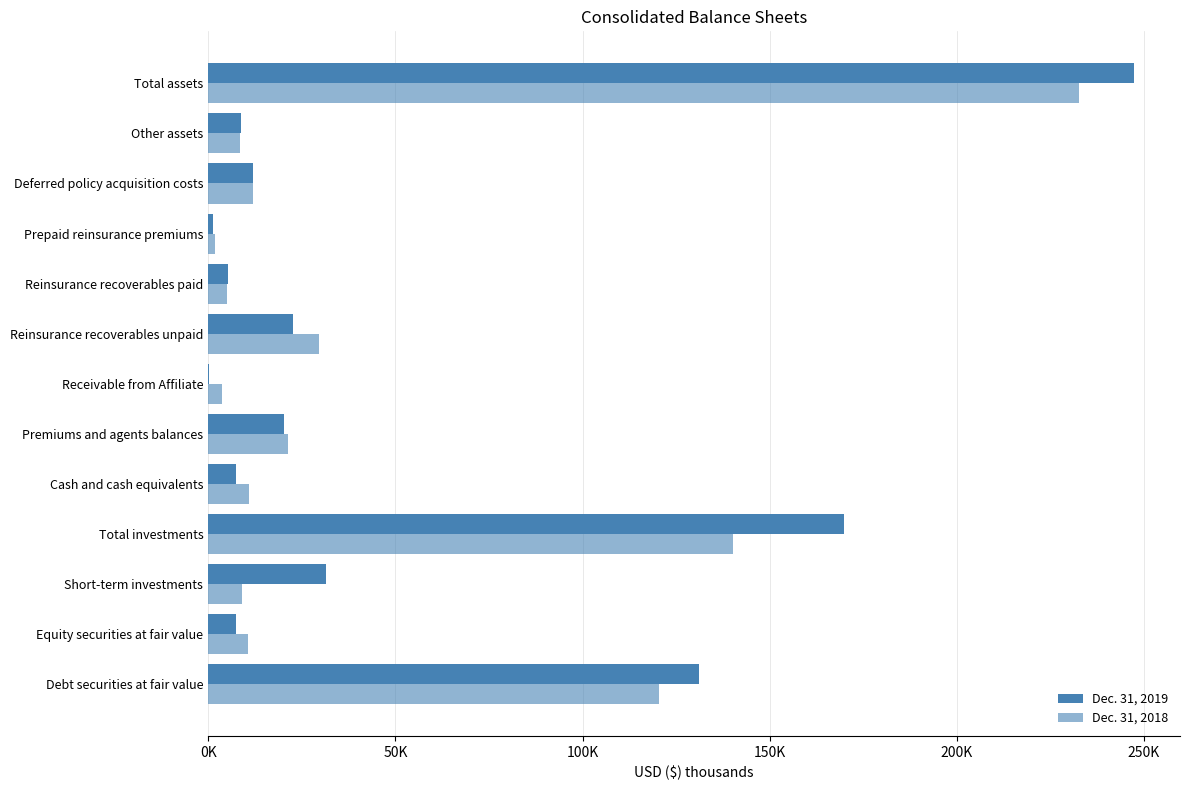

What is the maximum value for Dec. 31, 2018?

232752